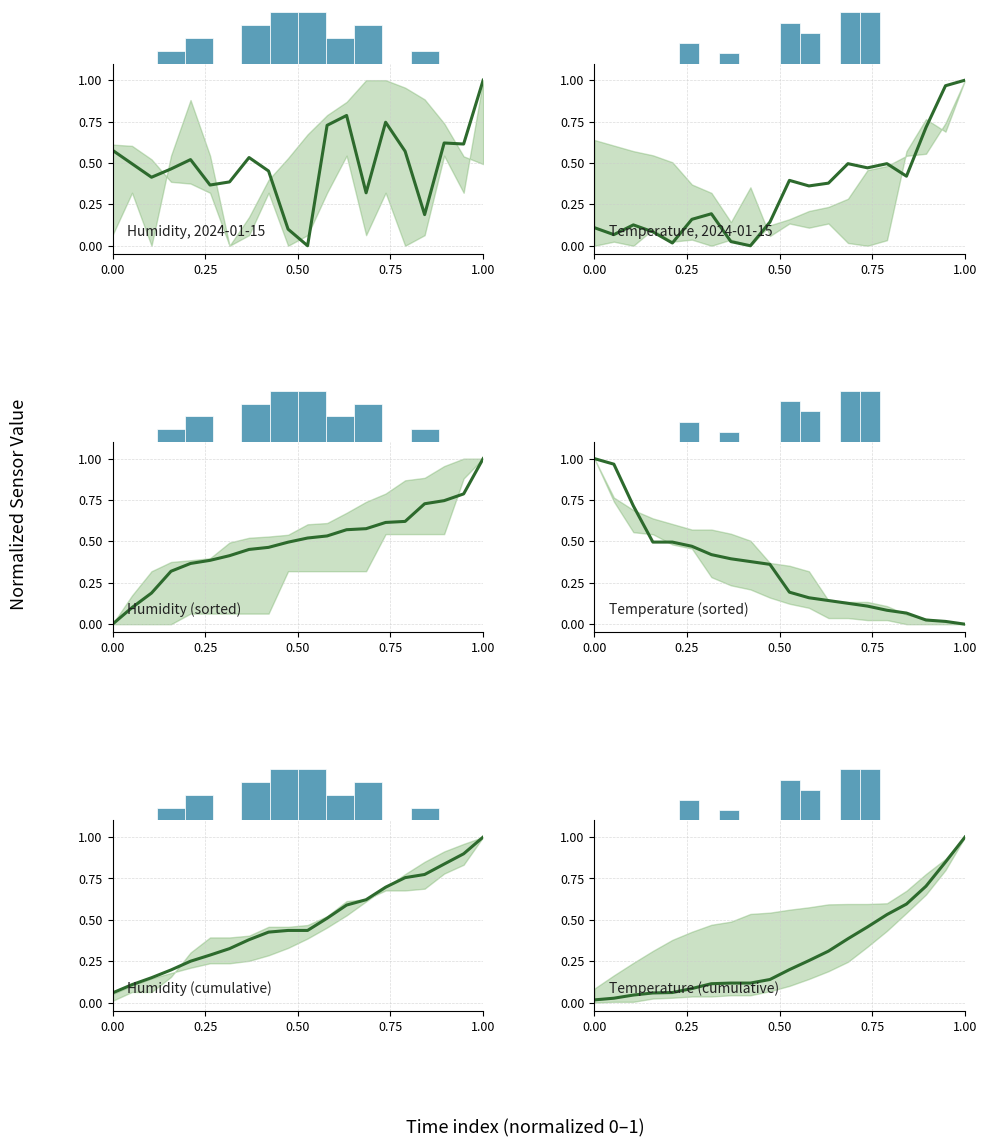

What is the highest value of the Humidity (cumulative) series?

1.0